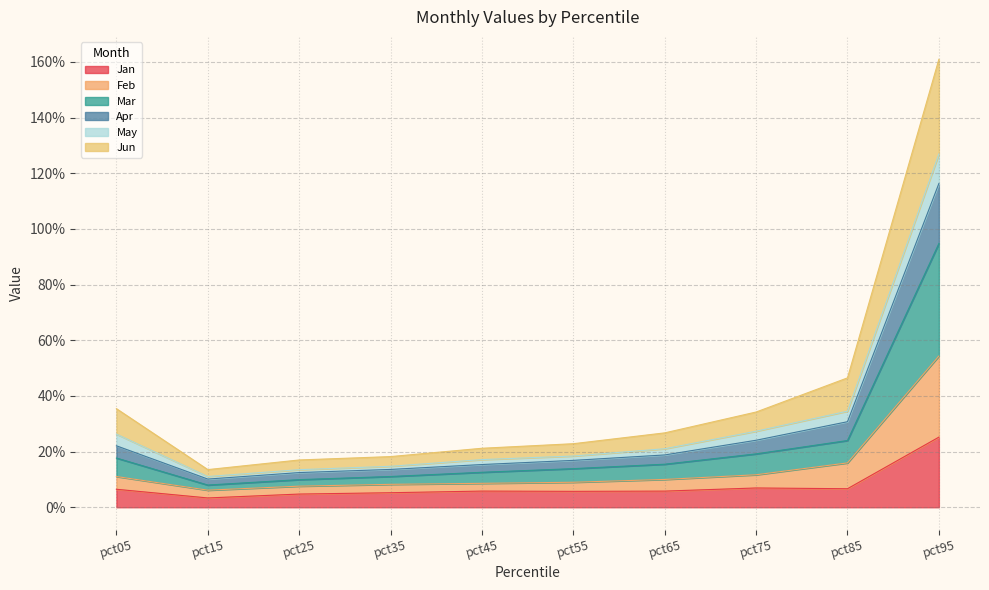

True or false: Mar and Jan intersect in this chart.

False